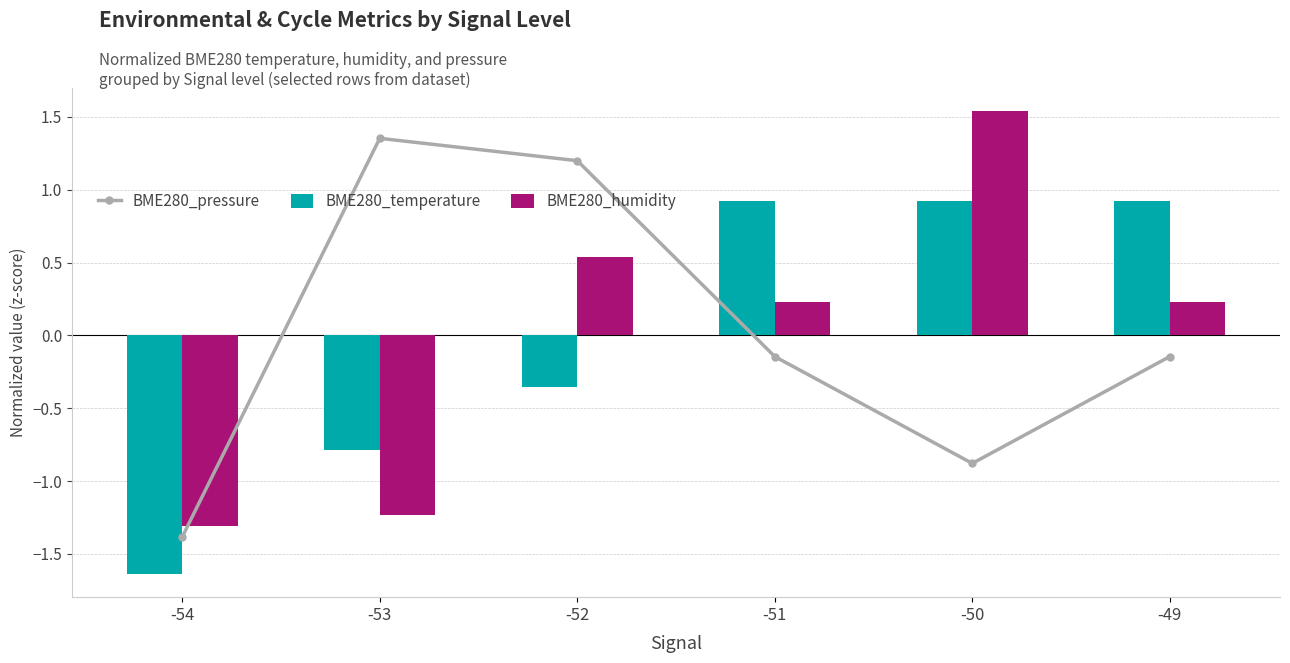

At which category is the sum across all series the highest?

-50